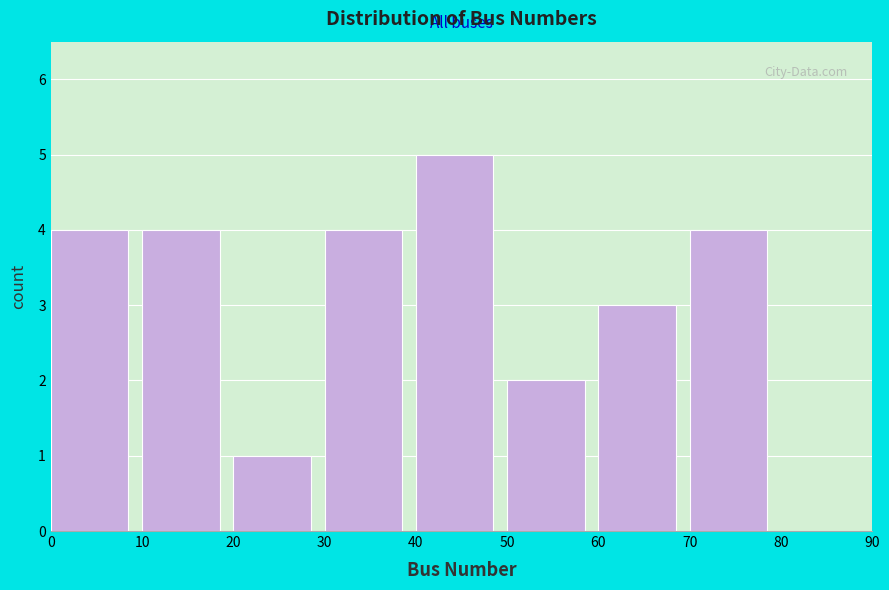

Reading left to right, list every bar in this chart as the range it spans on the x-axis followed by its height. The values are not printed on the chart, so give them approximately, as read against the axis.

0 to 10: 4
10 to 20: 4
20 to 30: 1
30 to 40: 4
40 to 50: 5
50 to 60: 2
60 to 70: 3
70 to 80: 4
80 to 90: 0